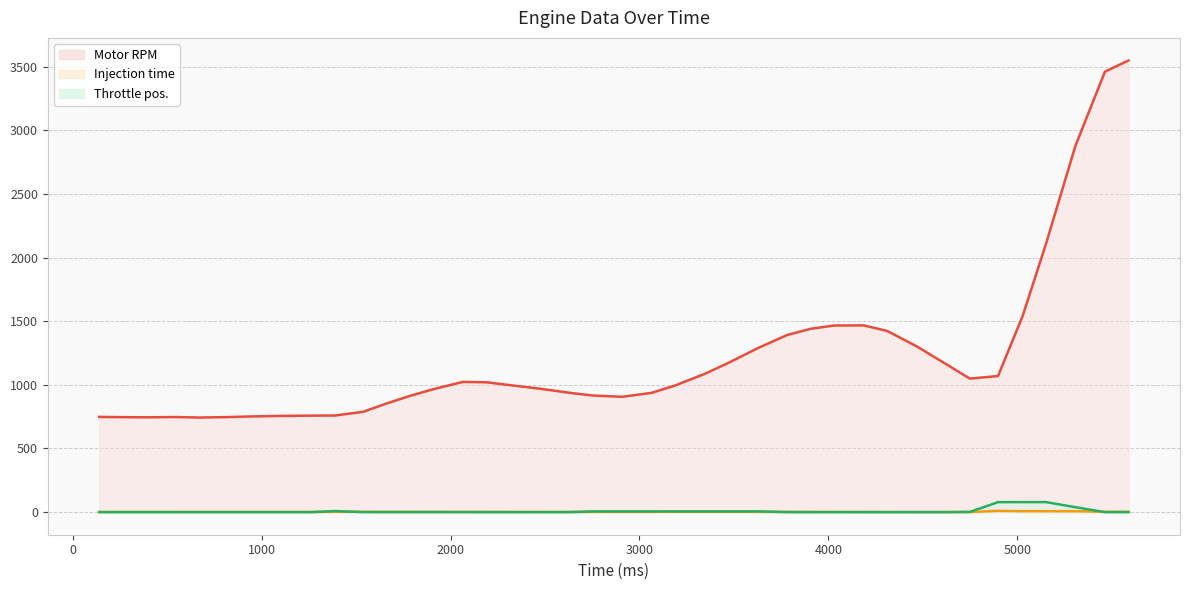

Which has a higher value, 1785 or 1909?

1909